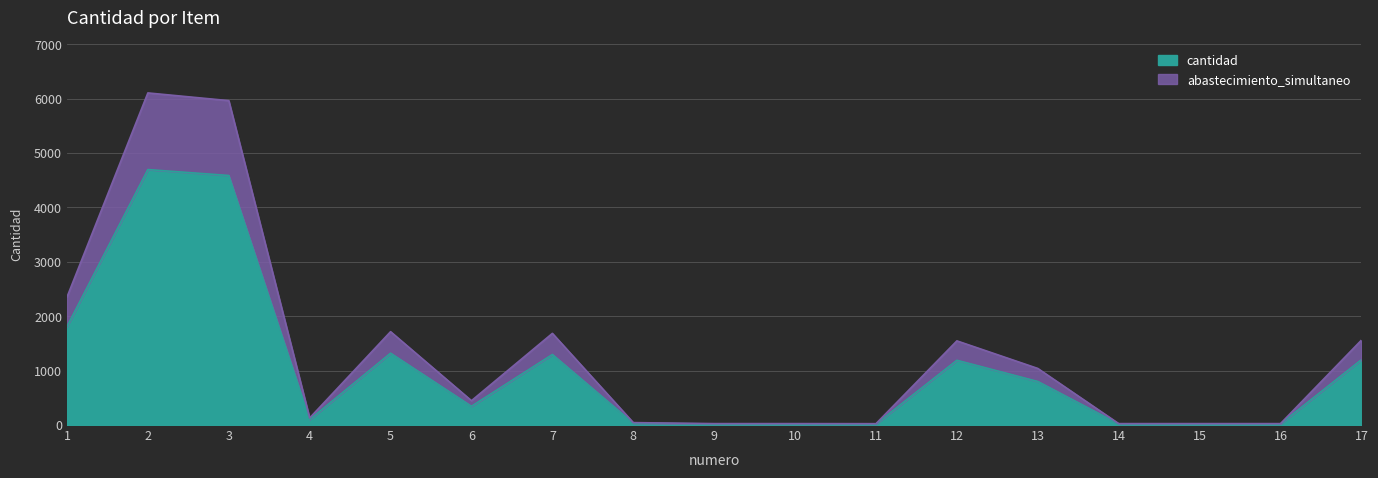

List the labels in order of value, largest first.

2, 3, 1, 5, 7, 17, 12, 13, 6, 4, 8, 9, 10, 14, 15, 16, 11